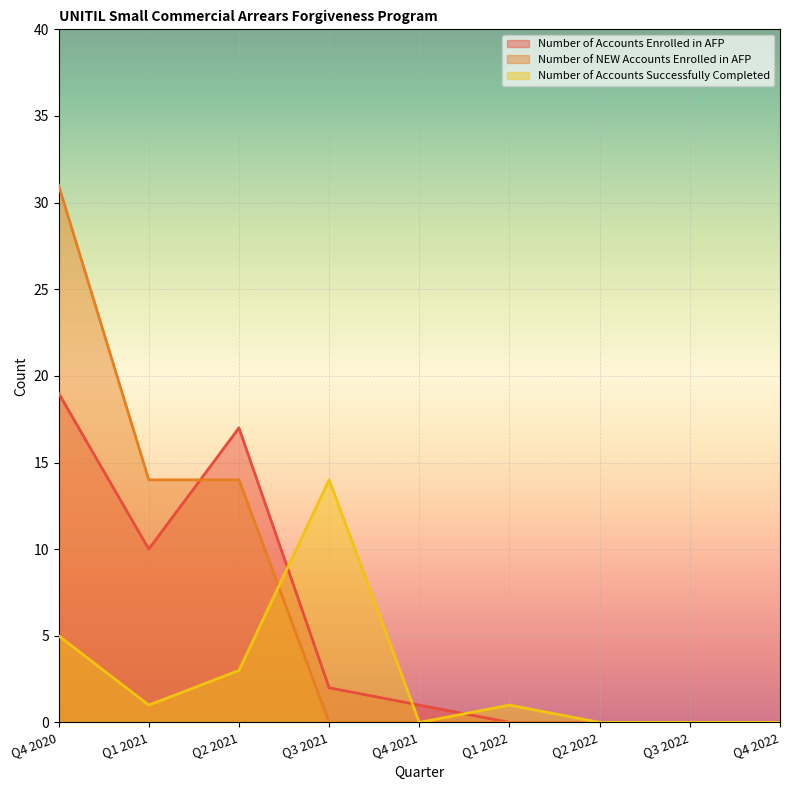

List the series in order of their peak value, lowest first.

Number of Accounts Successfully Completed, Number of Accounts Enrolled in AFP, Number of NEW Accounts Enrolled in AFP